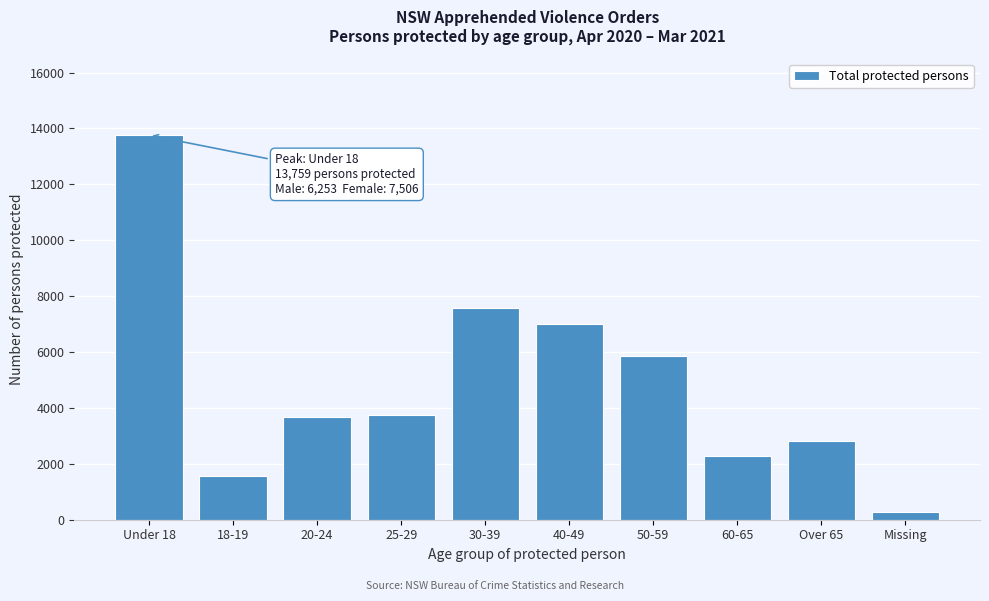

Reading right to left, extract all data points from this chart.

275	2799	2294	5867	6999	7586	3764	3691	1567	13759